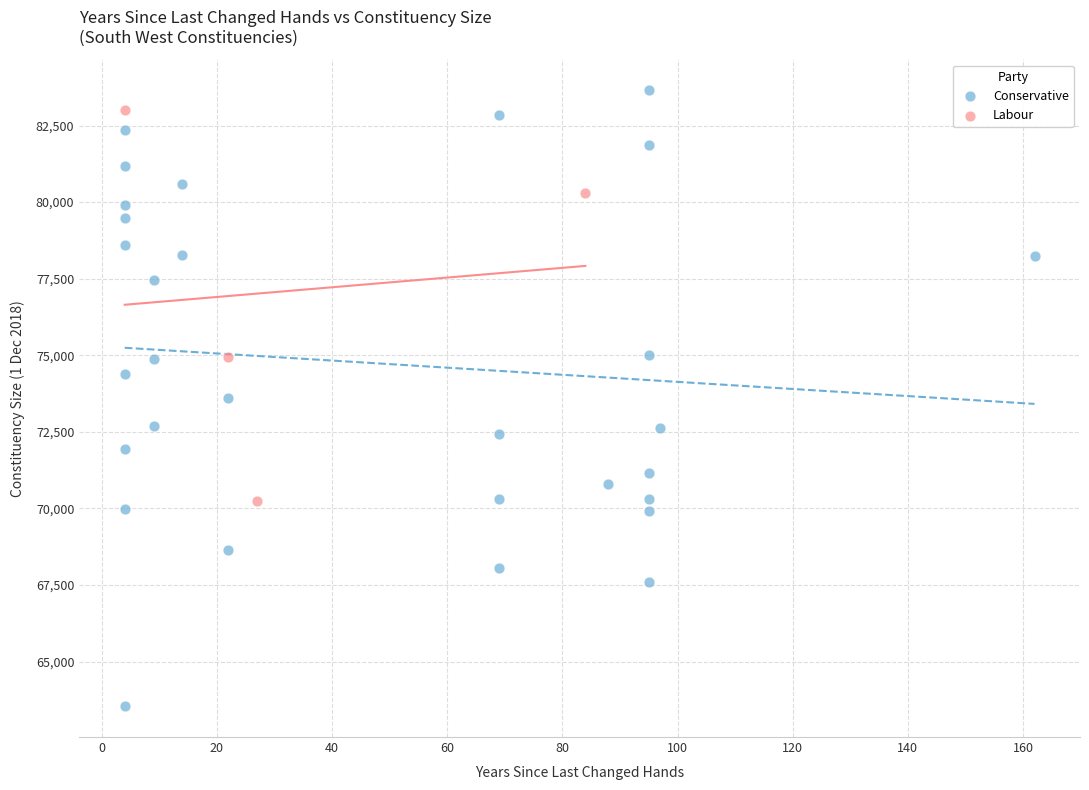

Which series contains the lowest Y value?

Conservative